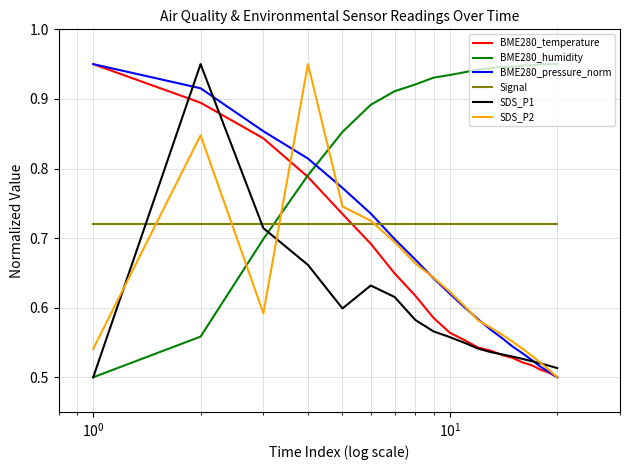

Which series has the largest total across all categories?

BME280_humidity